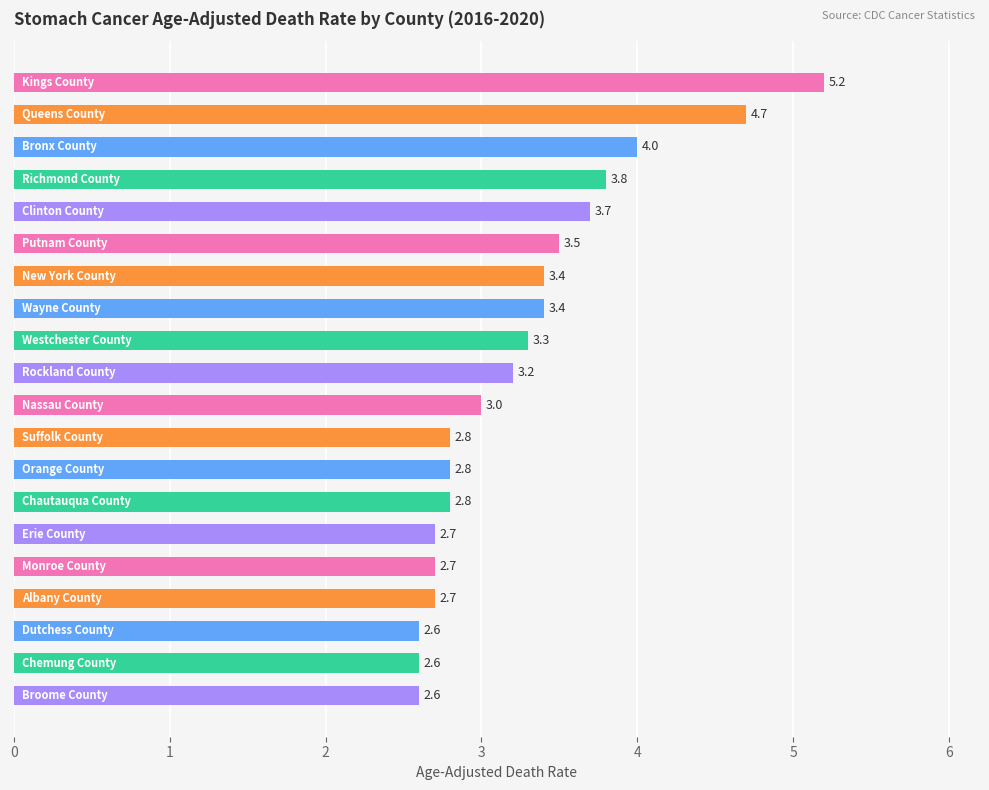

What is the difference between the maximum and minimum values?

2.6